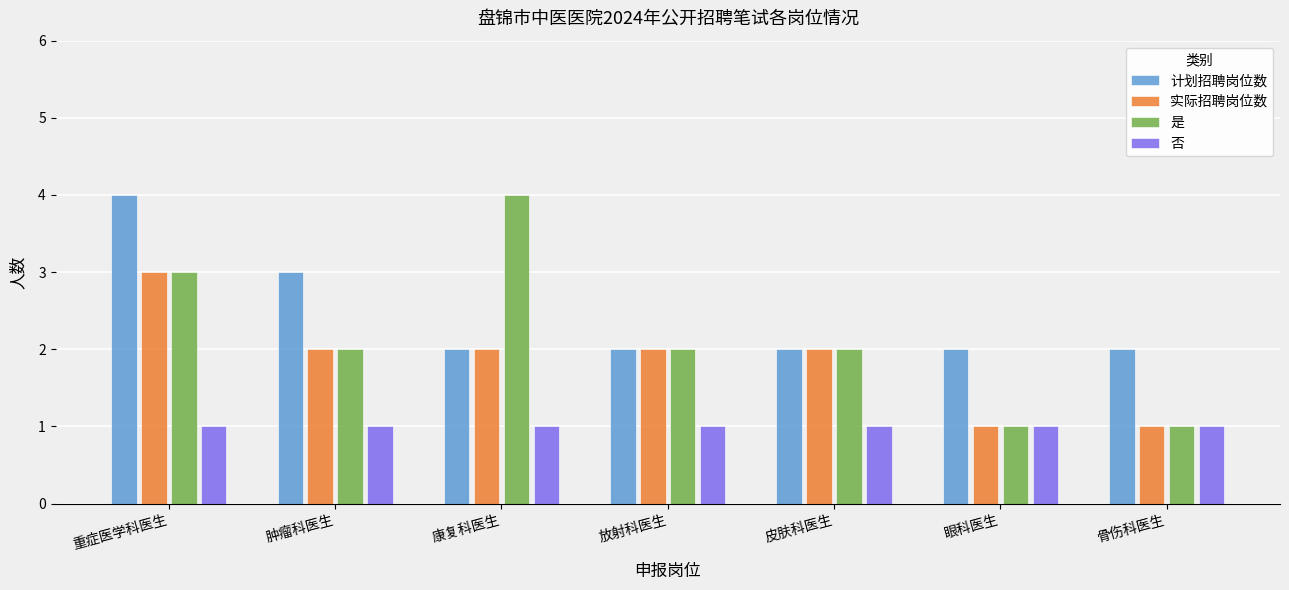

List the series in order of their overall mean, highest first.

计划招聘岗位数, 是, 实际招聘岗位数, 否